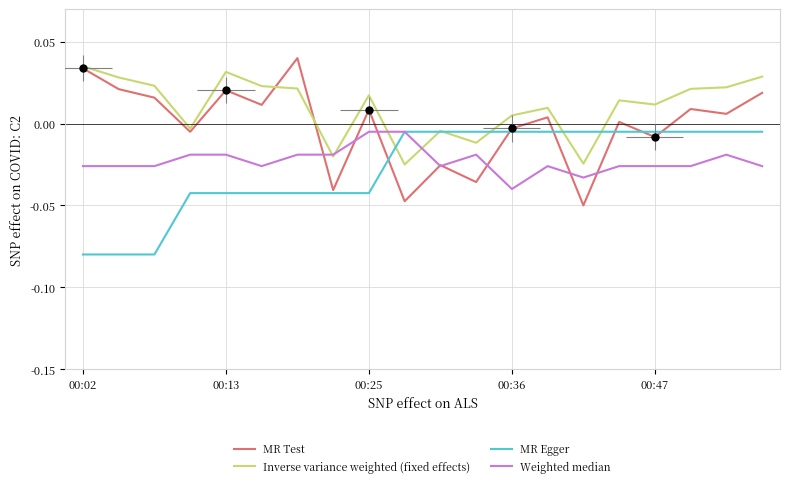

Which series has the largest total across all categories?

Inverse variance weighted (fixed effects)